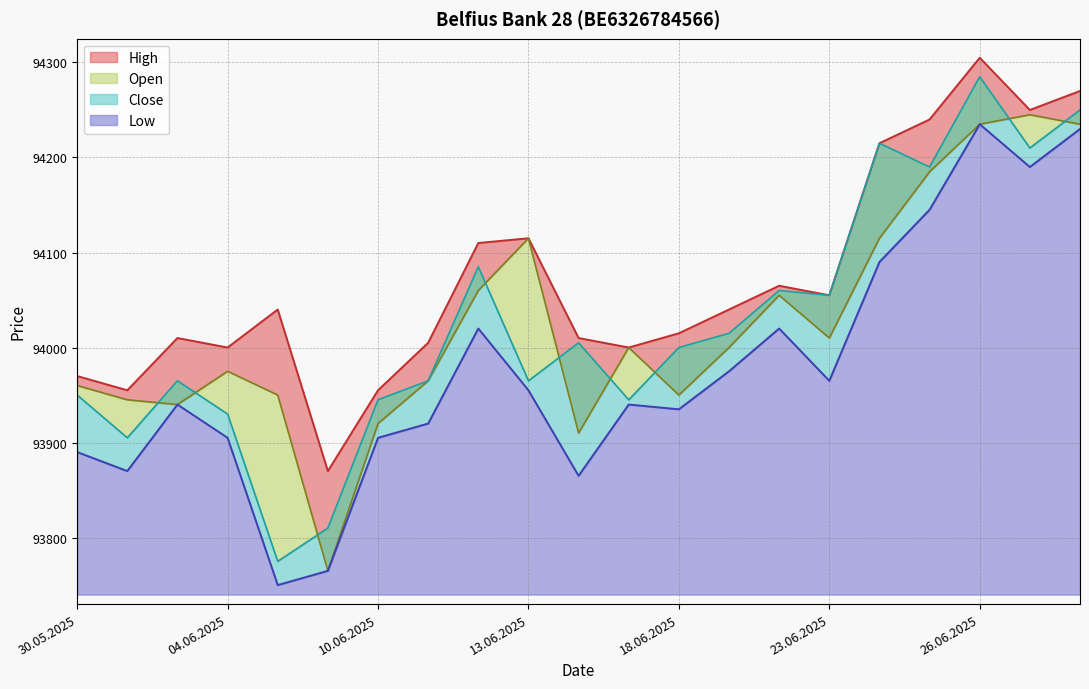

Rank the series at 05.06.2025 from lowest to highest value.

Low, Close, Open, High